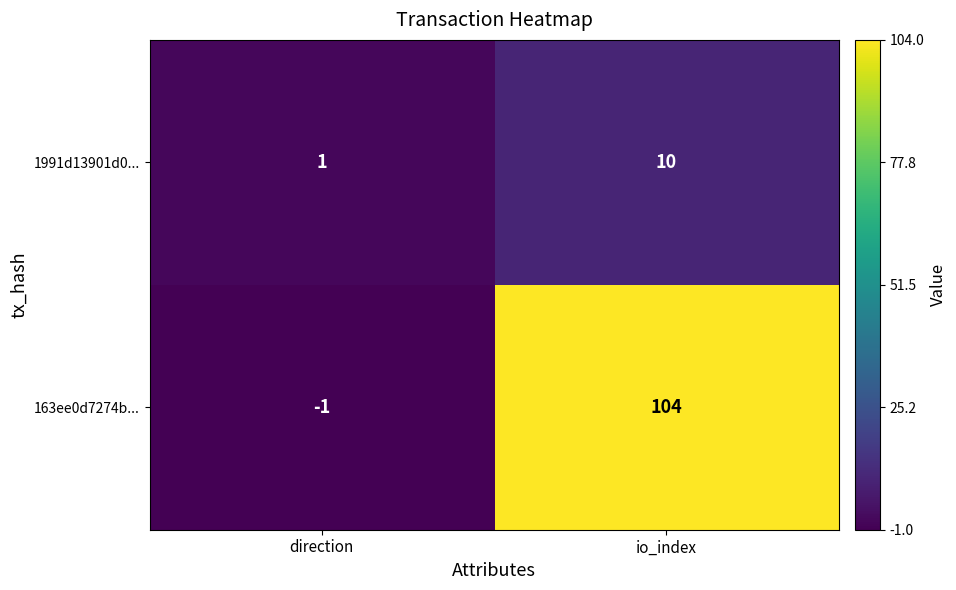

At how many categories does at least one series exceed 96?

1